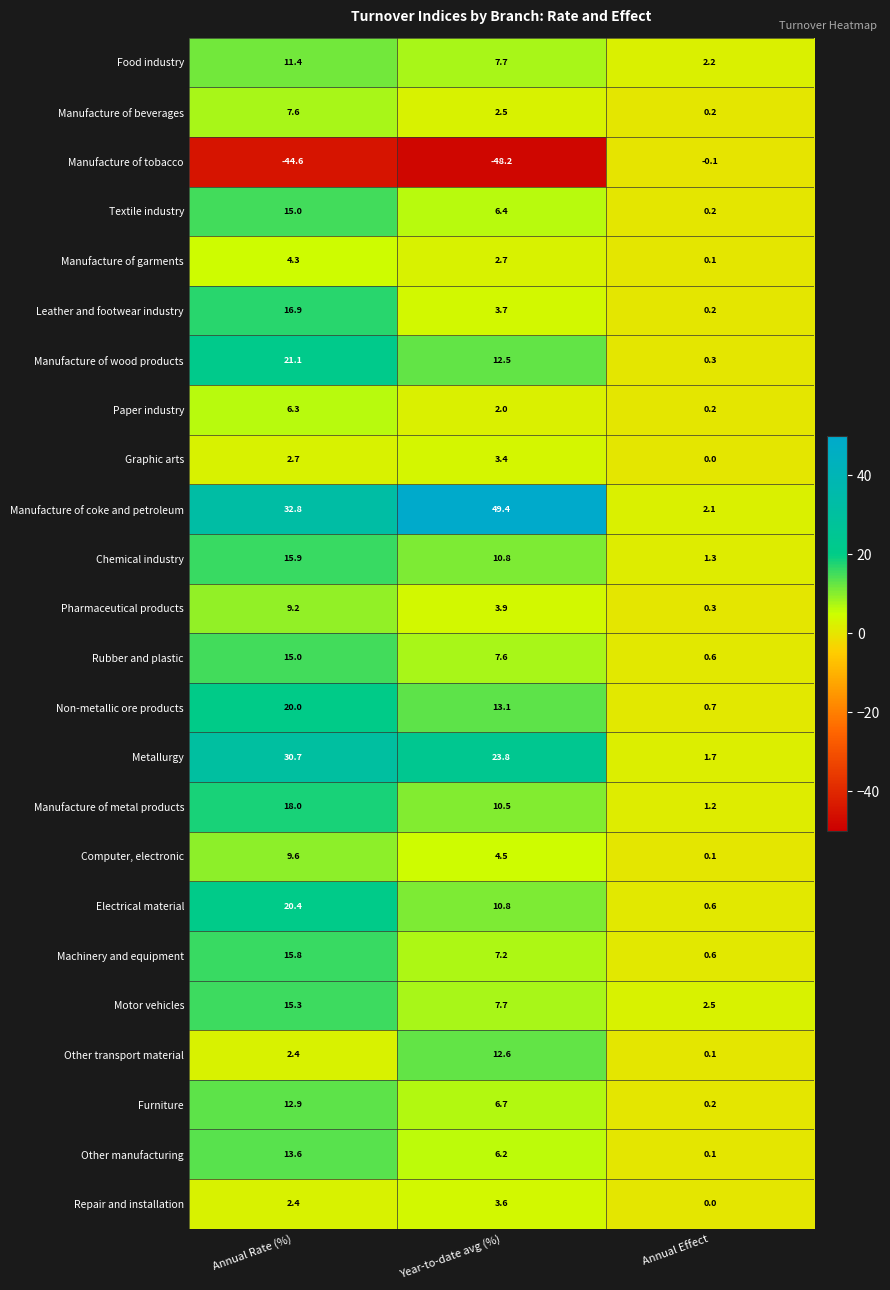

Which category has the highest value in the Leather and footwear industry series?

Annual Rate (%)